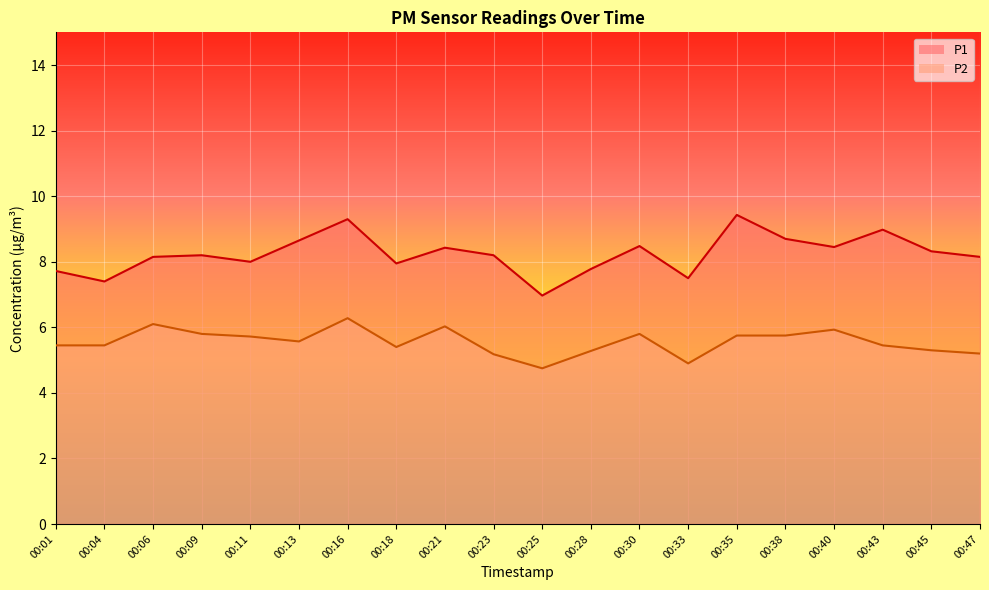

At which category does P2 reach its first local peak?

00:06